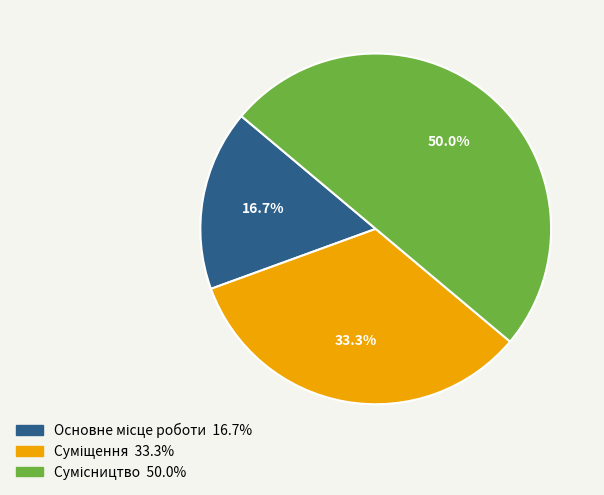

Rank the categories by value from highest to lowest.

Сумісництво, Суміщення, Основне місце роботи